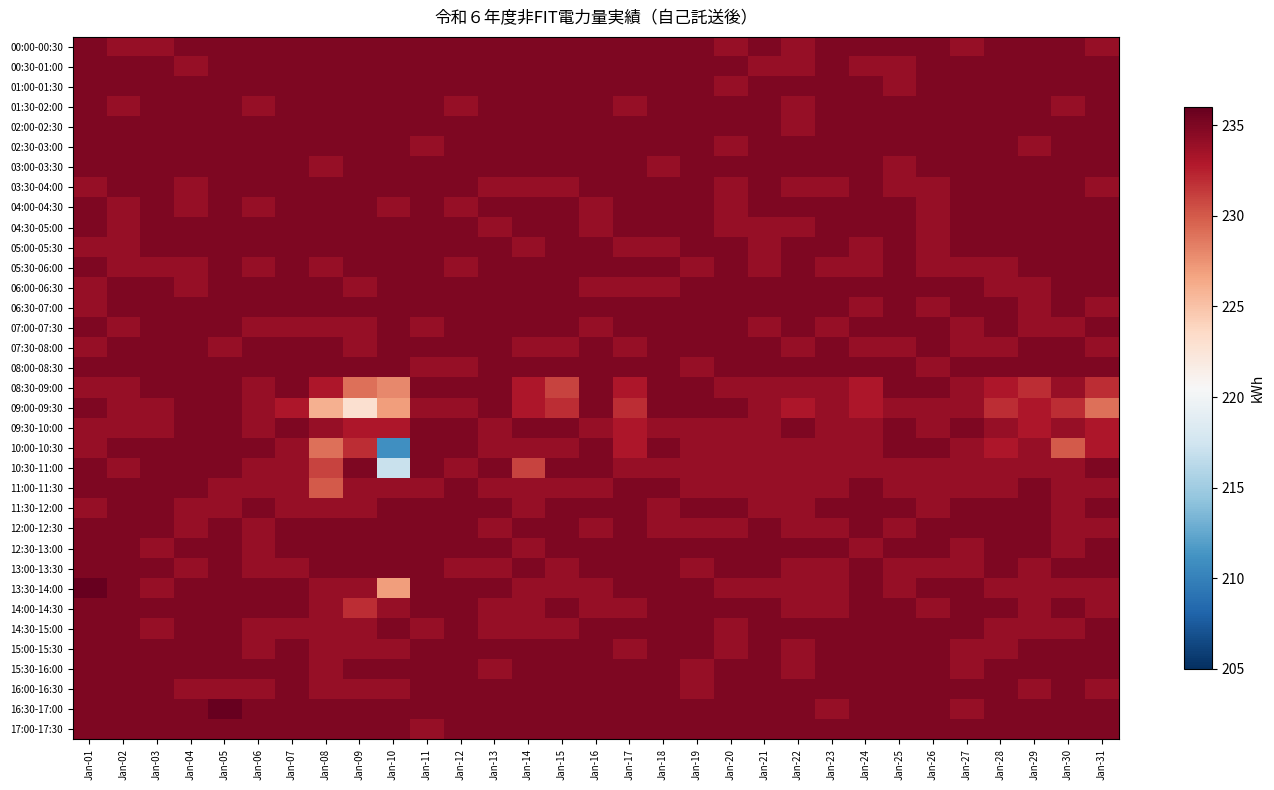

At which category does the chart reach its minimum across all series?

Jan-10